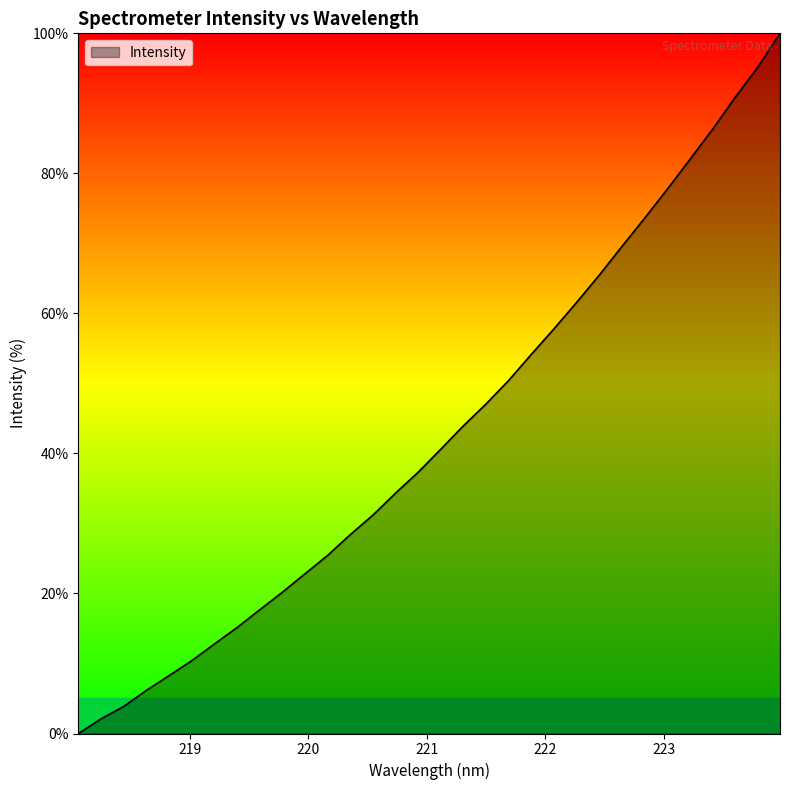

What is the difference between the second highest and second lowest values?

93.0